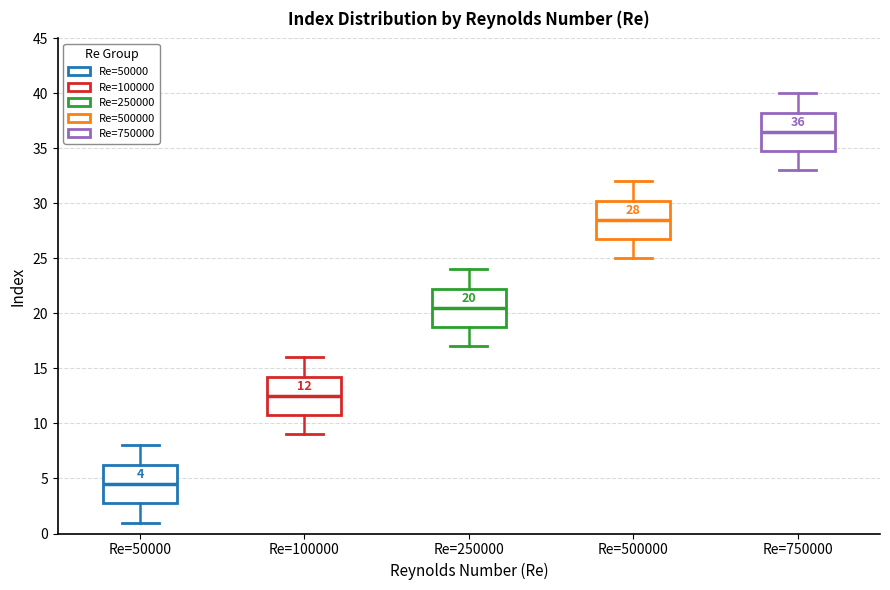

Which box's median line is the lowest?

Re=50000